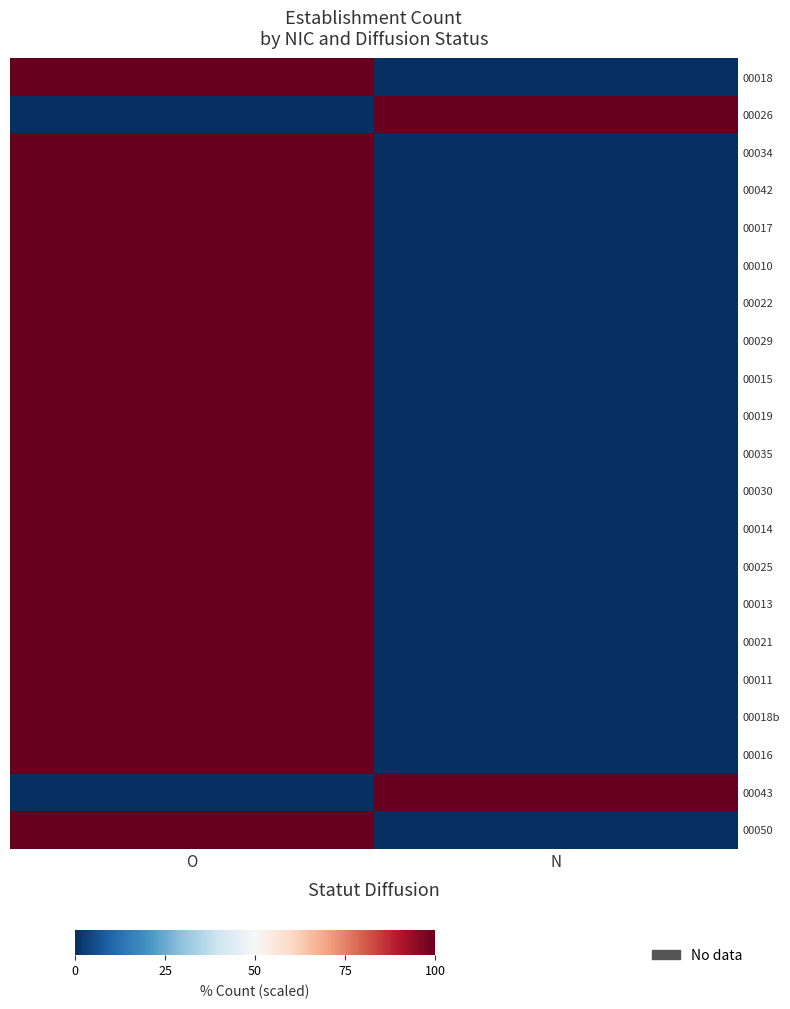

How many series are shown in this chart?

21